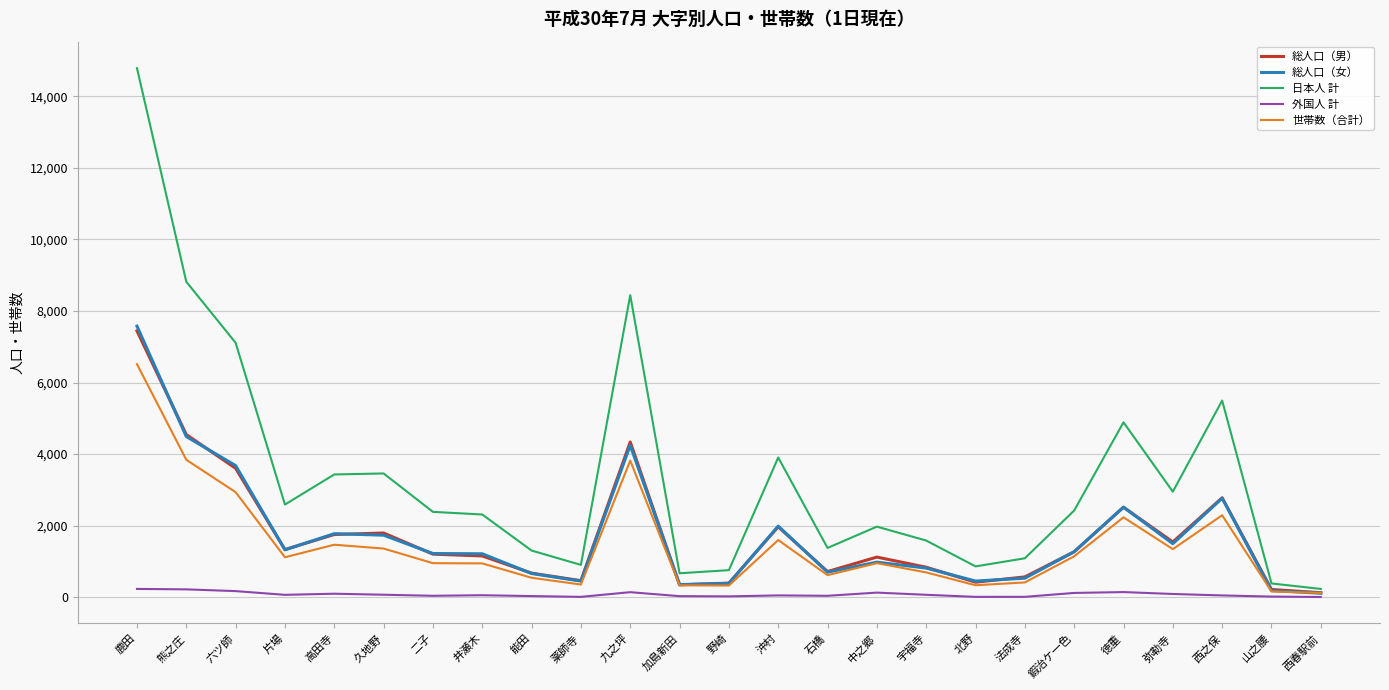

What are all the series names shown in the legend?

総人口（男）, 総人口（女）, 日本人 計, 外国人 計, 世帯数（合計）